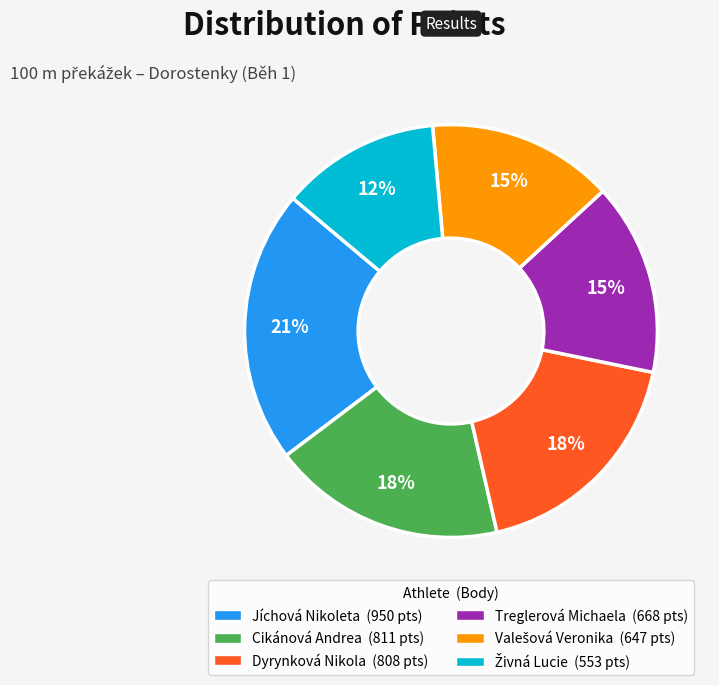

What is the largest slice in the pie chart?

Jíchová Nikoleta